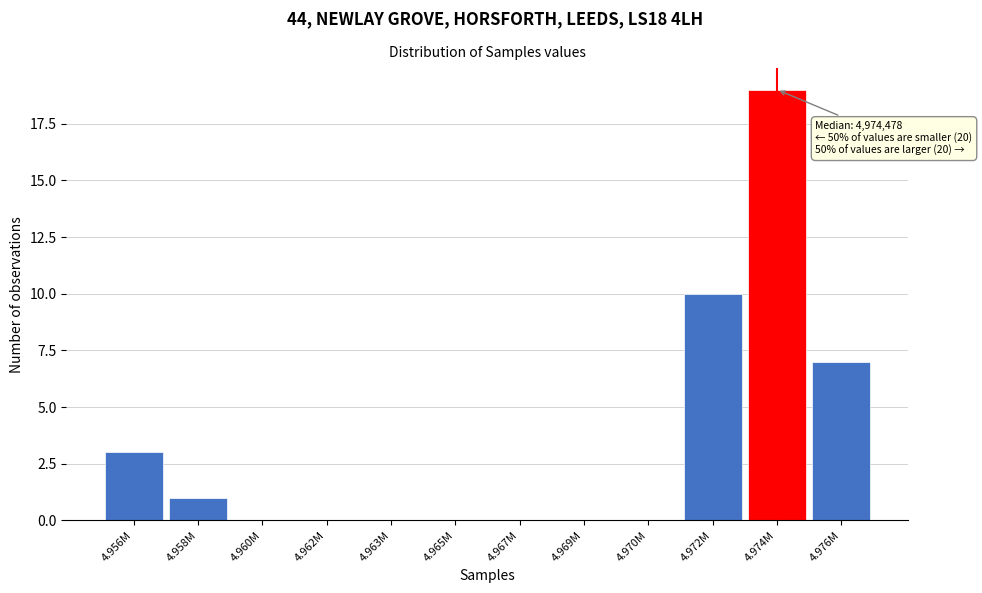

Reading left to right, transcribe all the data shown in this chart.

4.956M=3	4.958M=1	4.960M=0	4.962M=0	4.963M=0	4.965M=0	4.967M=0	4.969M=0	4.970M=0	4.972M=10	4.974M=19	4.976M=7